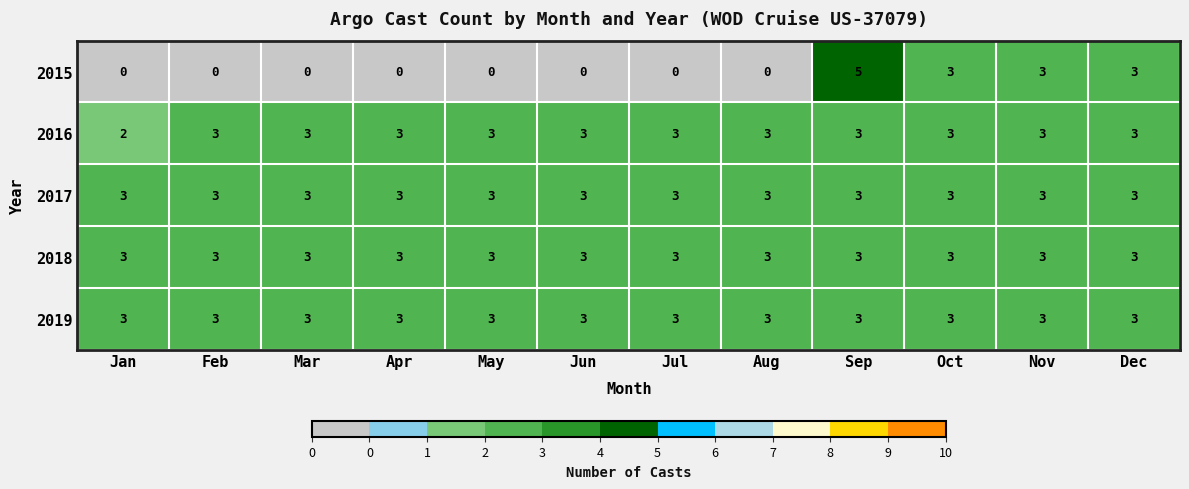

Count the number of data series in this chart.

5